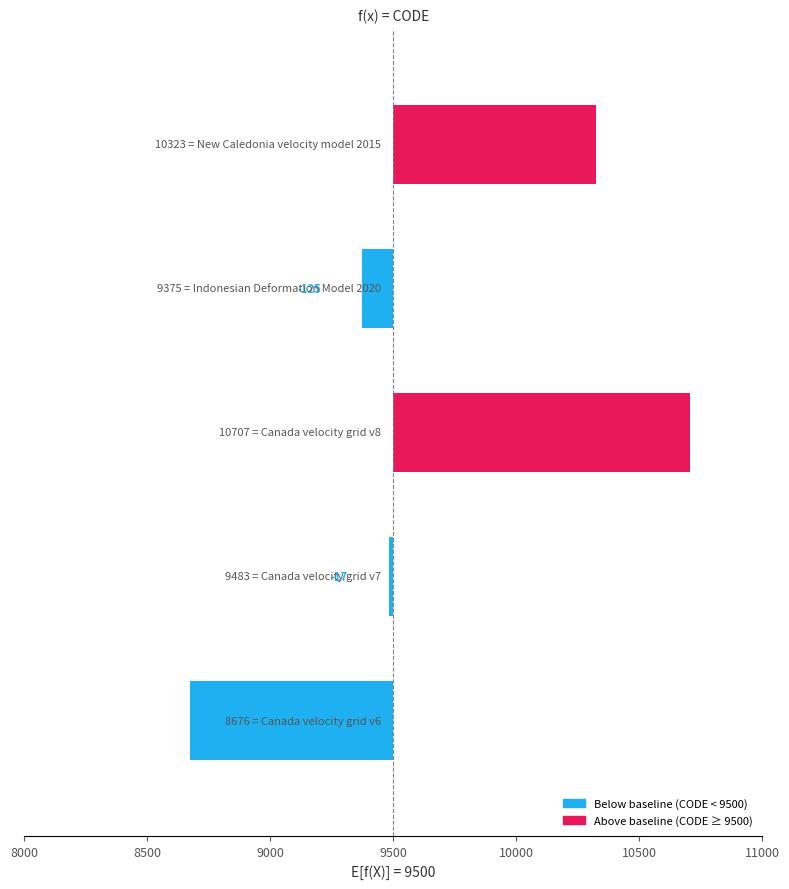

What is the greatest value displayed?

1207